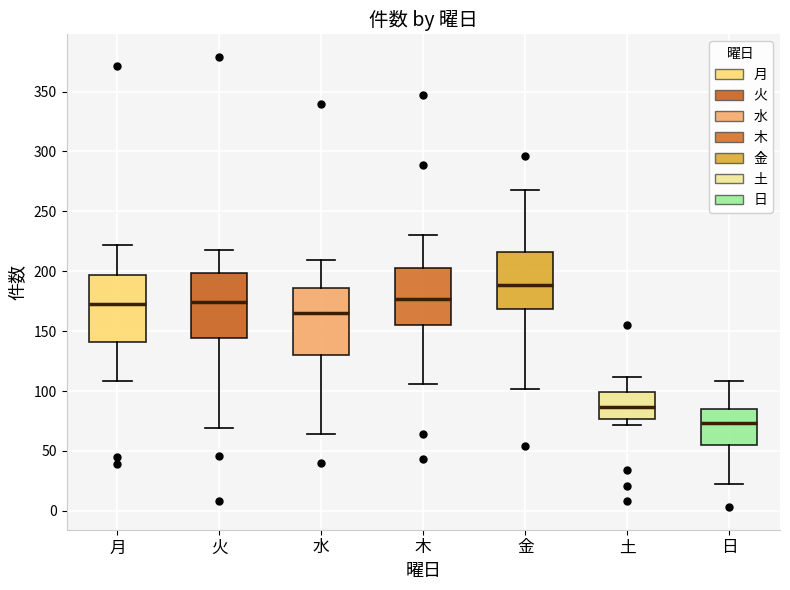

Reading left to right, transcribe this box plot: for each box, give where its median line is, the range the box spans, and where its two whiskers end, as read against the y-axis. The values are not printed on the chart, so give them approximately, as read against the axis.

月: median 175, box 140 to 195, whiskers 110 to 220
火: median 175, box 145 to 200, whiskers 70 to 220
水: median 165, box 130 to 185, whiskers 65 to 210
木: median 175, box 155 to 205, whiskers 105 to 230
金: median 190, box 170 to 215, whiskers 100 to 270
土: median 85, box 75 to 100, whiskers 70 to 110
日: median 75, box 55 to 85, whiskers 20 to 110